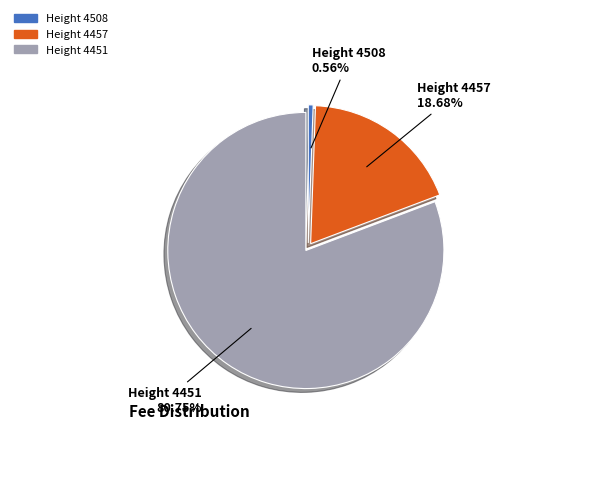

Which has a higher value, Height 4451 or Height 4457?

Height 4451